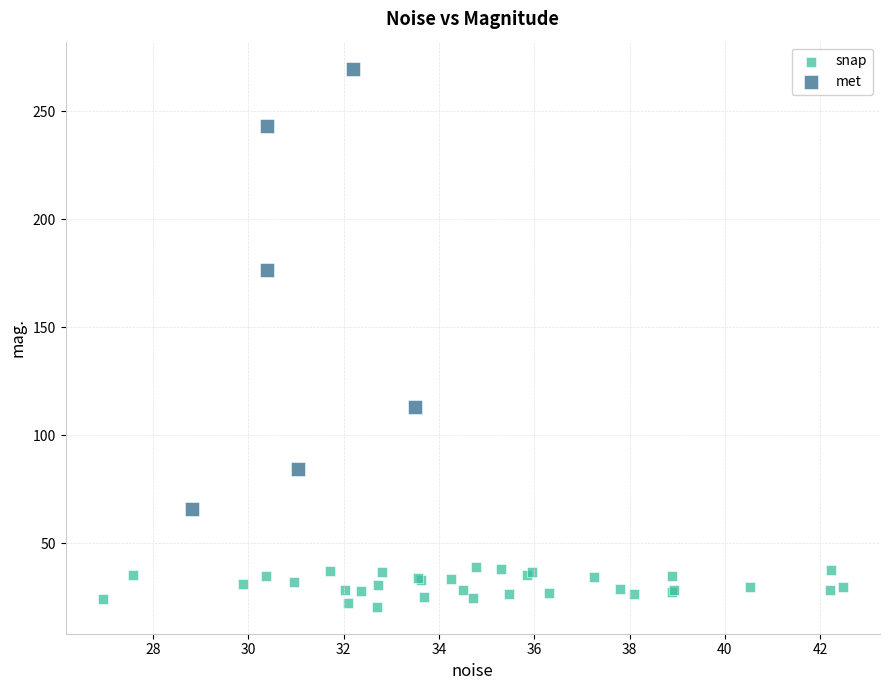

Which series reaches the minimum Y coordinate?

snap